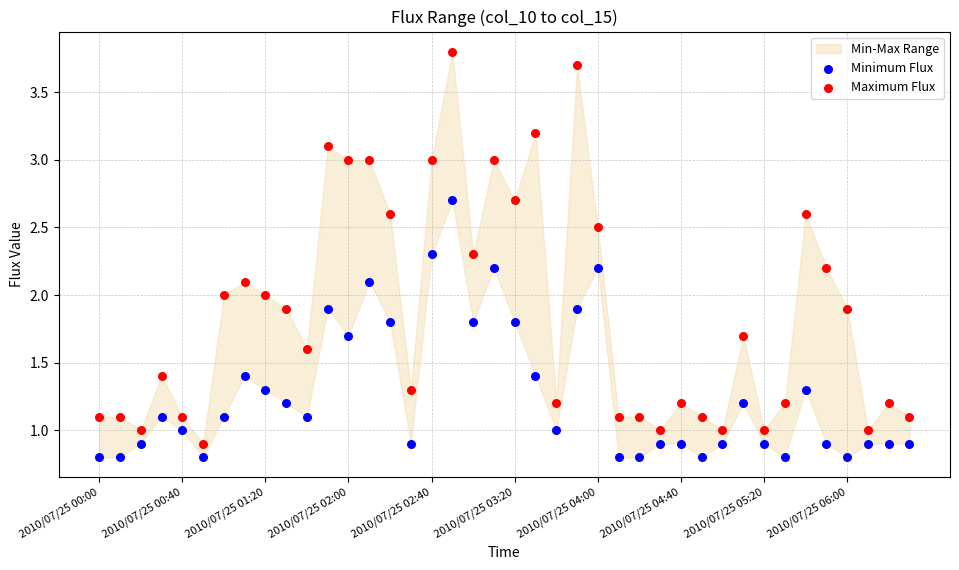

Which series contains the highest Y value?

Maximum Flux